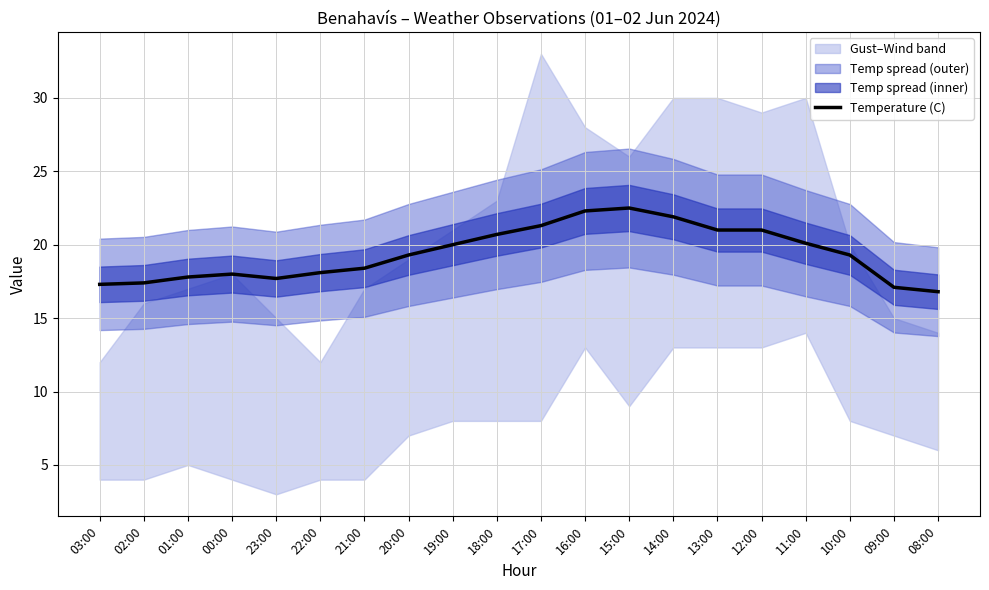

True or false: the data has more than 1 interior local peaks.

True